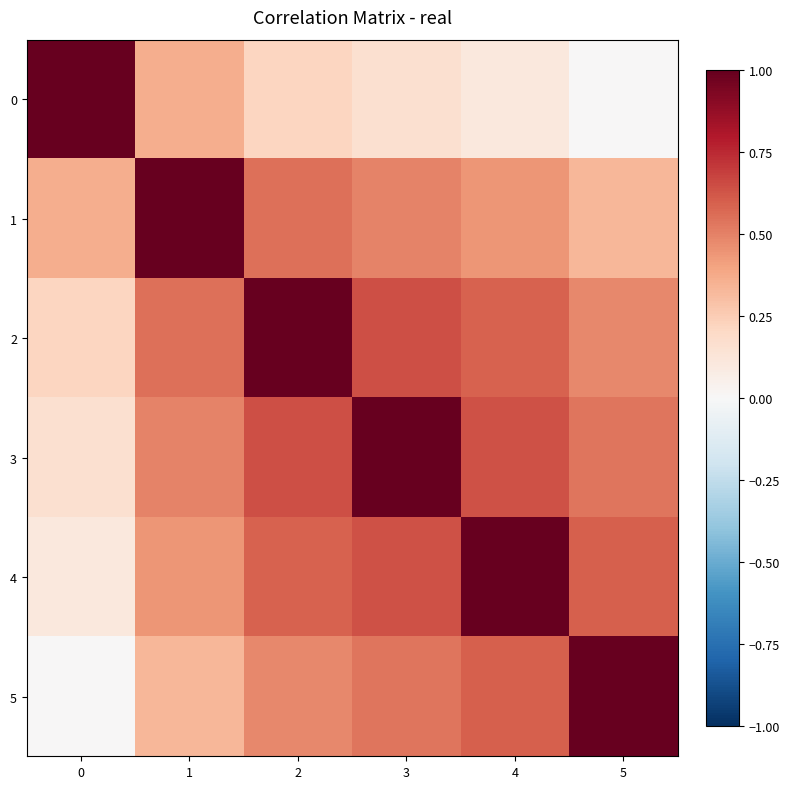

At how many categories does at least one series exceed 0?

6